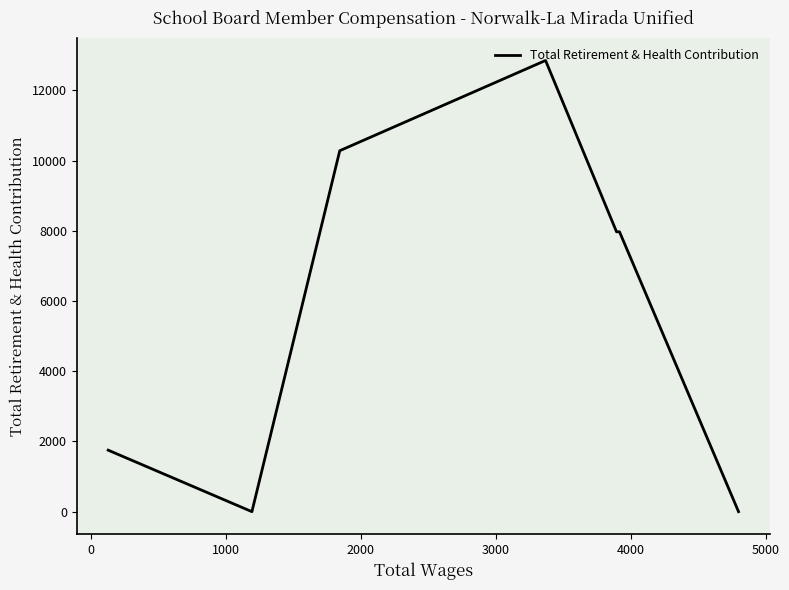

How many points are higher than both their immediate neighbors (excluding endpoints)?

1